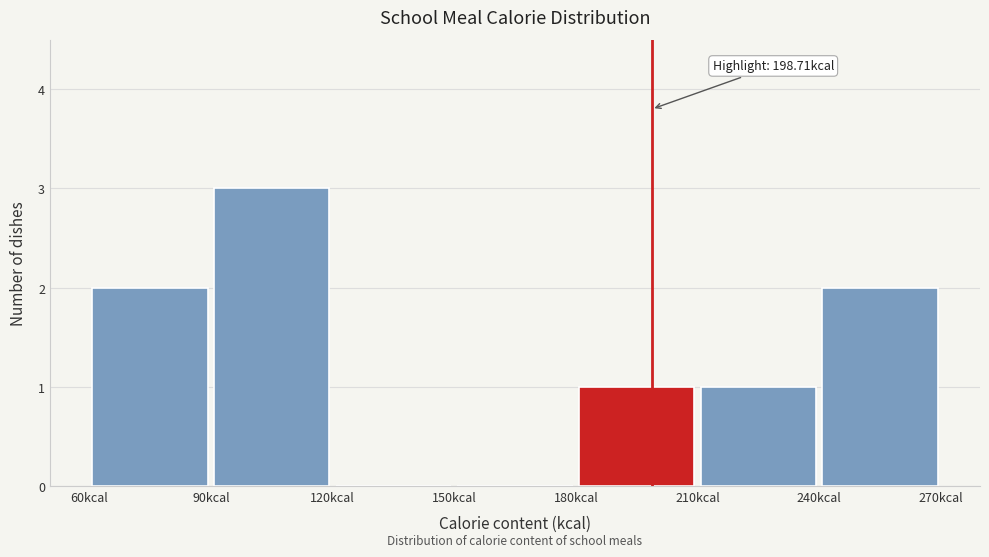

Over which range of the x-axis is the bar tallest?

90 to 120